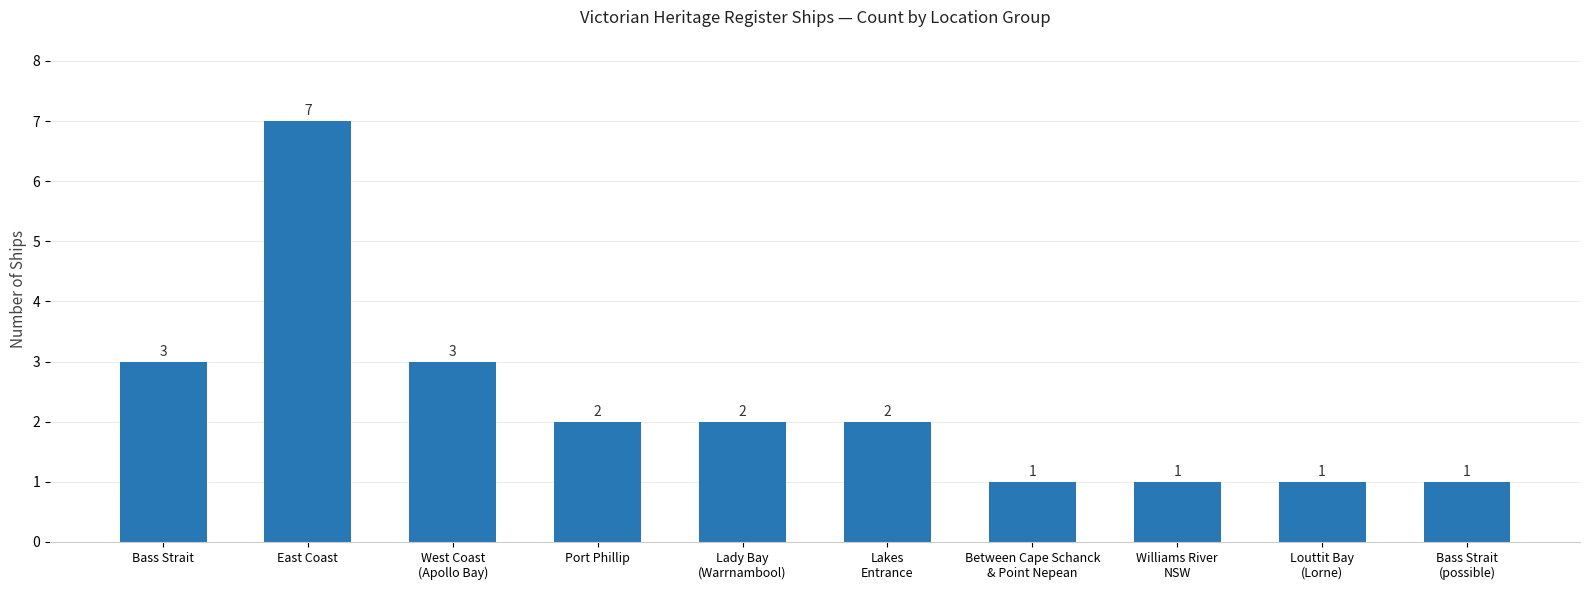

Reading right to left, list all the values displayed in this chart.

1	1	1	1	2	2	2	3	7	3